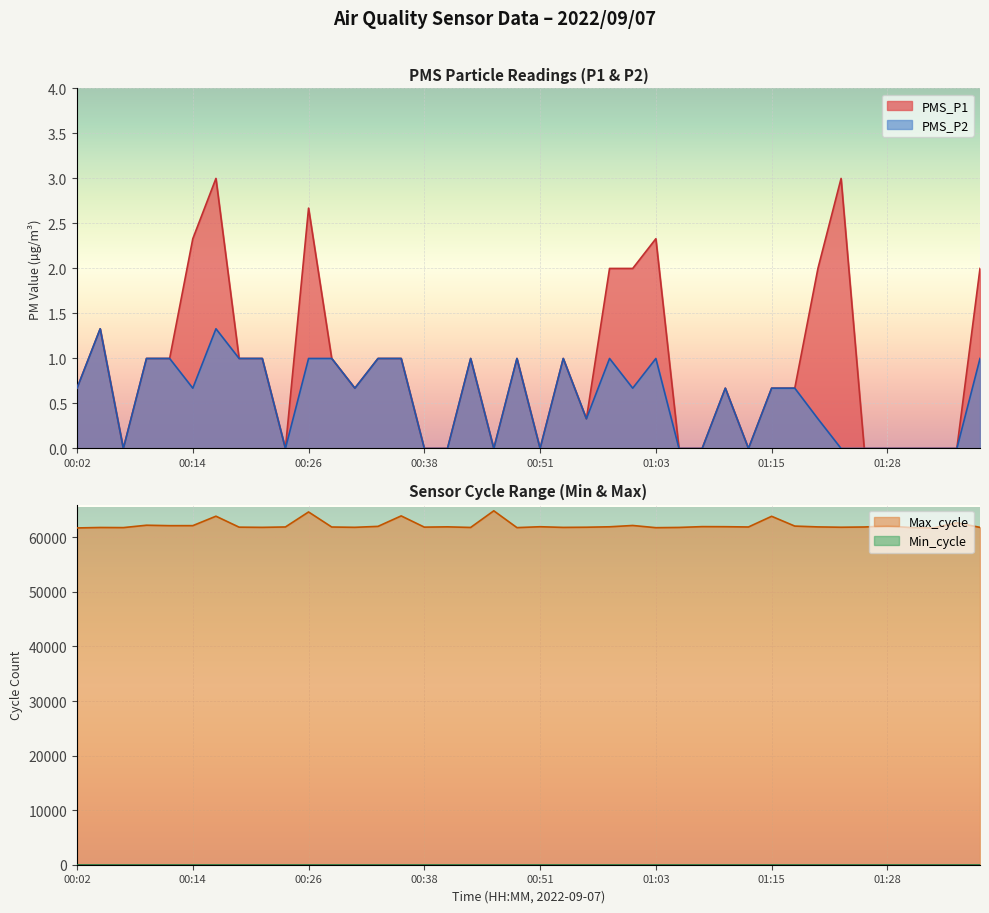

Is the value of PMS_P2 at 01:03 greater than the value of Max_cycle at 01:23?

No